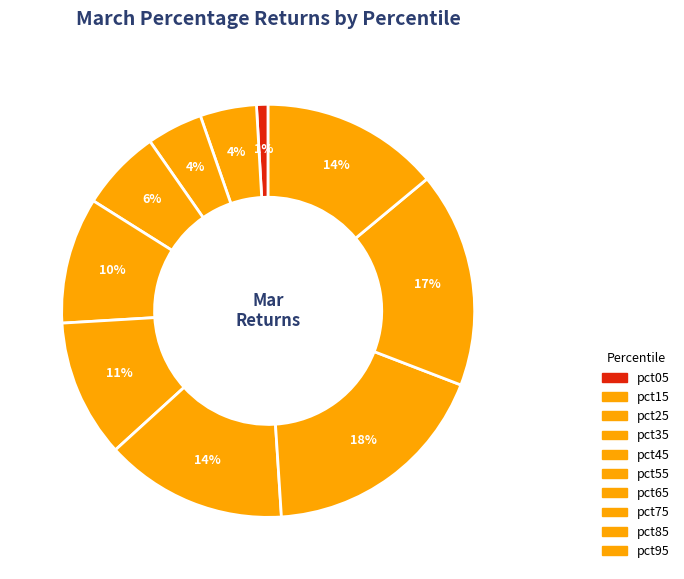

To the nearest percent, what percentage of the pie is pct35?

6%